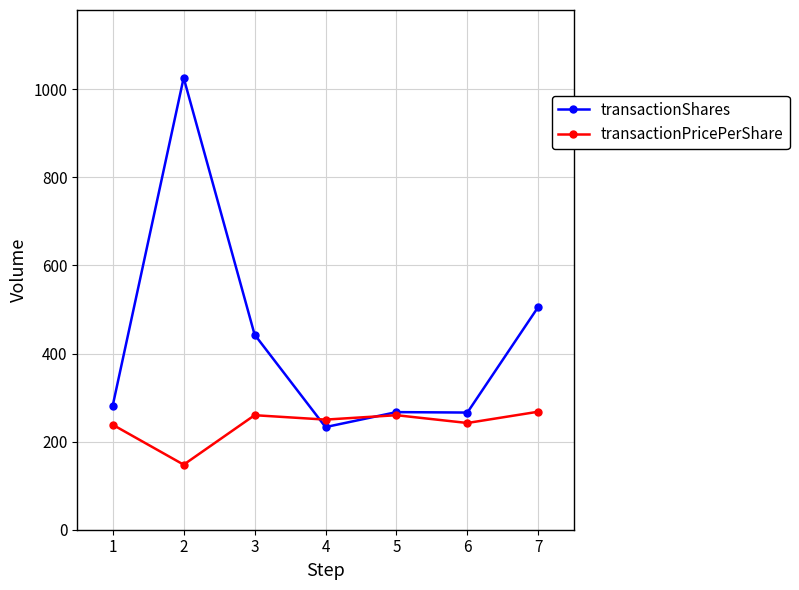

Which series has the largest total across all categories?

transactionShares